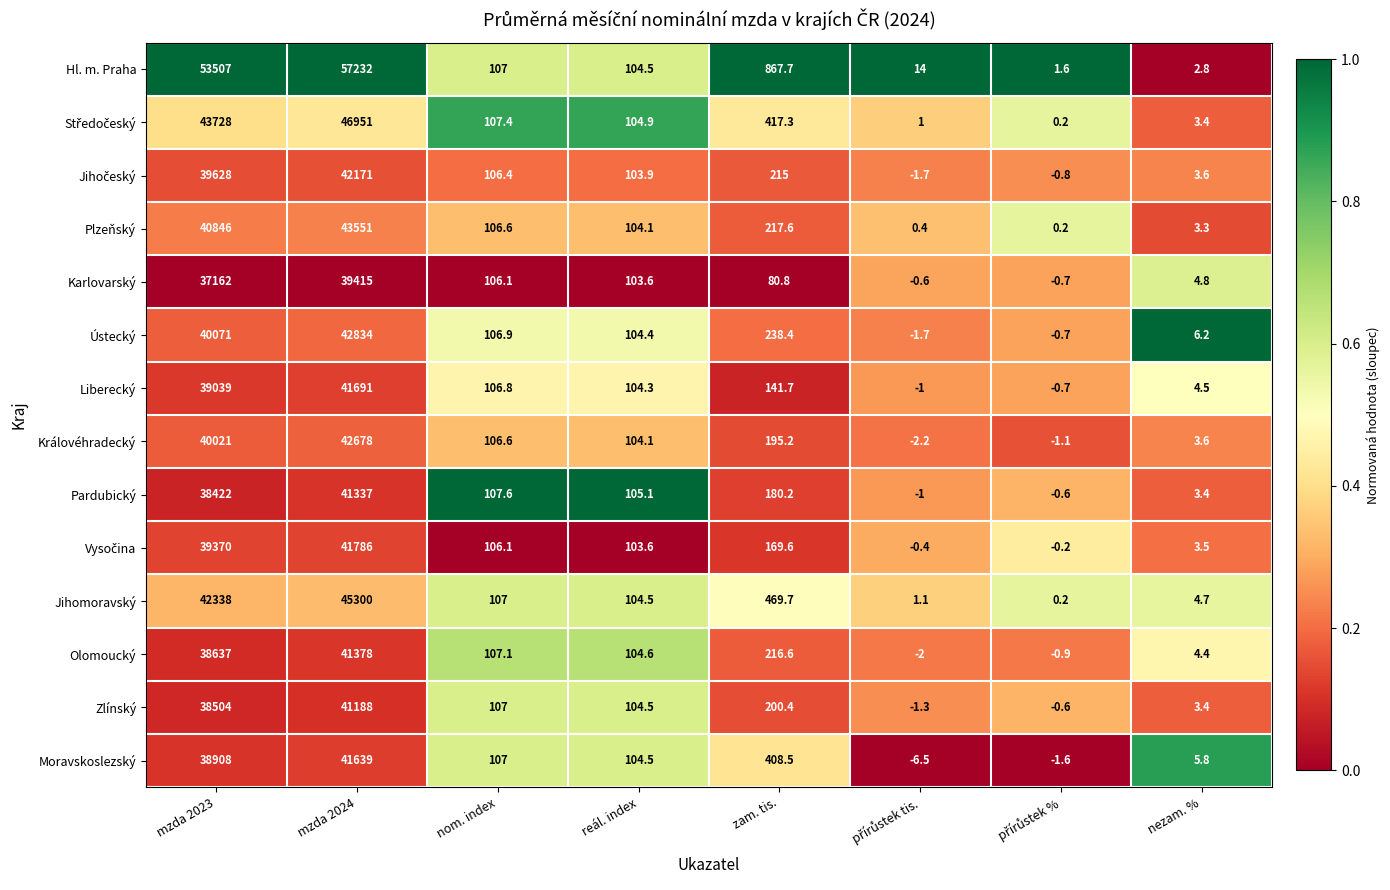

Which series has the widest spread of values?

Hl. m. Praha